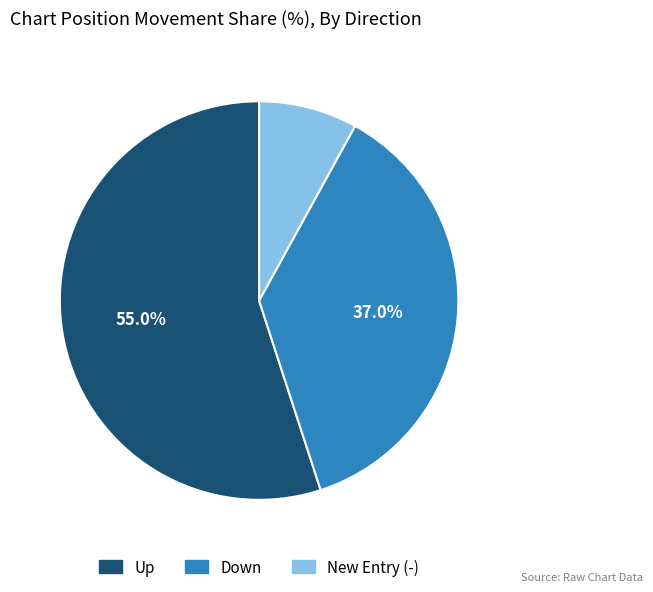

Is there any slice that represents more than half of the pie?

Yes